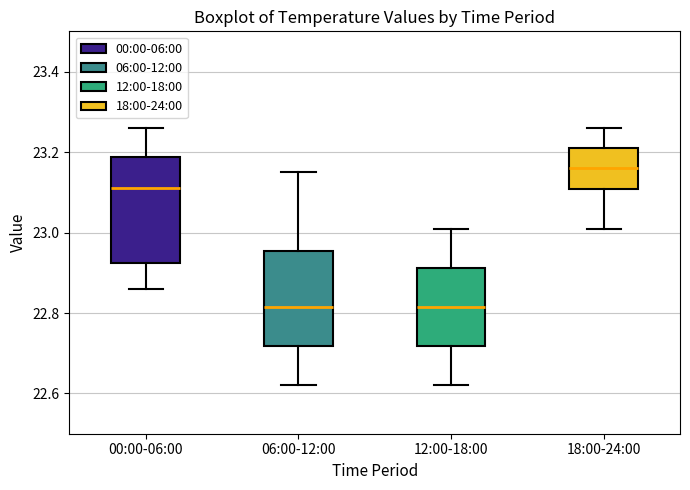

Reading left to right, read every box against the y-axis: the position of its median line, the range the box covers, and the ends of its whiskers. The values are not printed on the chart, so give them approximately, as read against the axis.

00:00-06:00: median 23.12, box 22.92 to 23.18, whiskers 22.86 to 23.26
06:00-12:00: median 22.82, box 22.72 to 22.96, whiskers 22.62 to 23.16
12:00-18:00: median 22.82, box 22.72 to 22.92, whiskers 22.62 to 23.02
18:00-24:00: median 23.16, box 23.10 to 23.22, whiskers 23.02 to 23.26